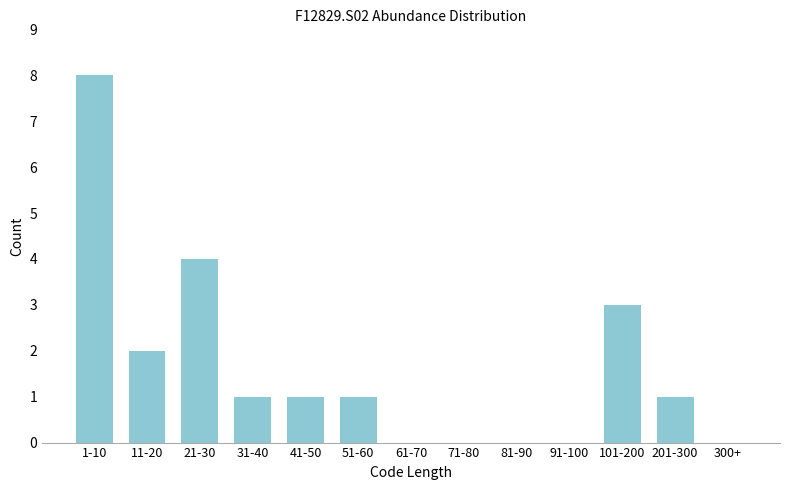

Reading right to left, extract all data points from this chart.

300+=0	201-300=1	101-200=3	91-100=0	81-90=0	71-80=0	61-70=0	51-60=1	41-50=1	31-40=1	21-30=4	11-20=2	1-10=8